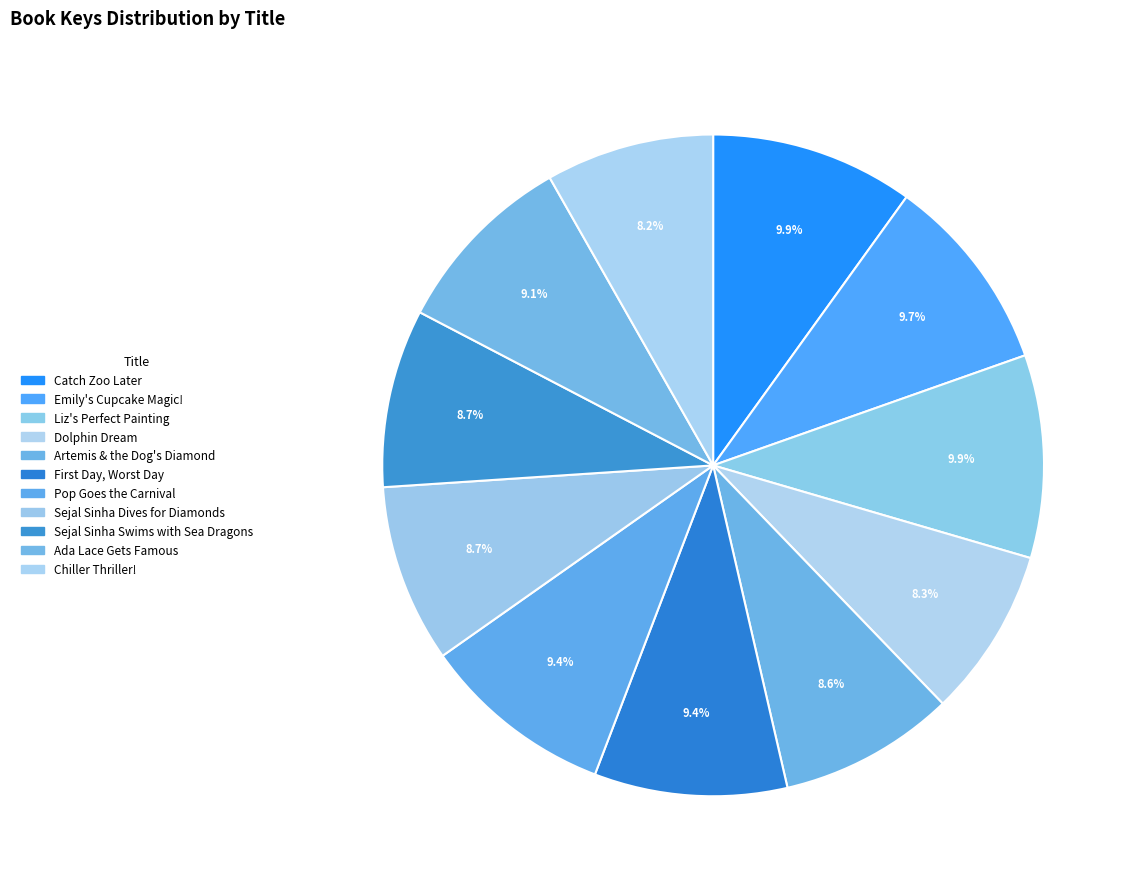

How many segments does this pie chart have?

11